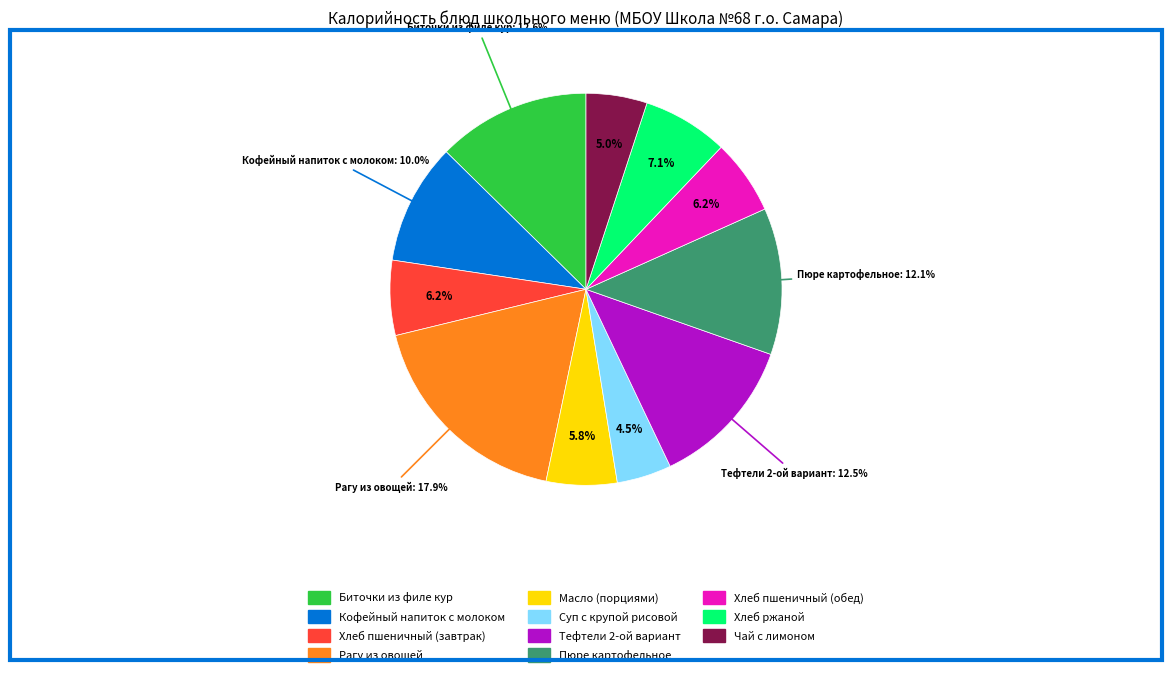

Between Хлеб ржаной and Кофейный напиток с молоком, which is larger?

Кофейный напиток с молоком